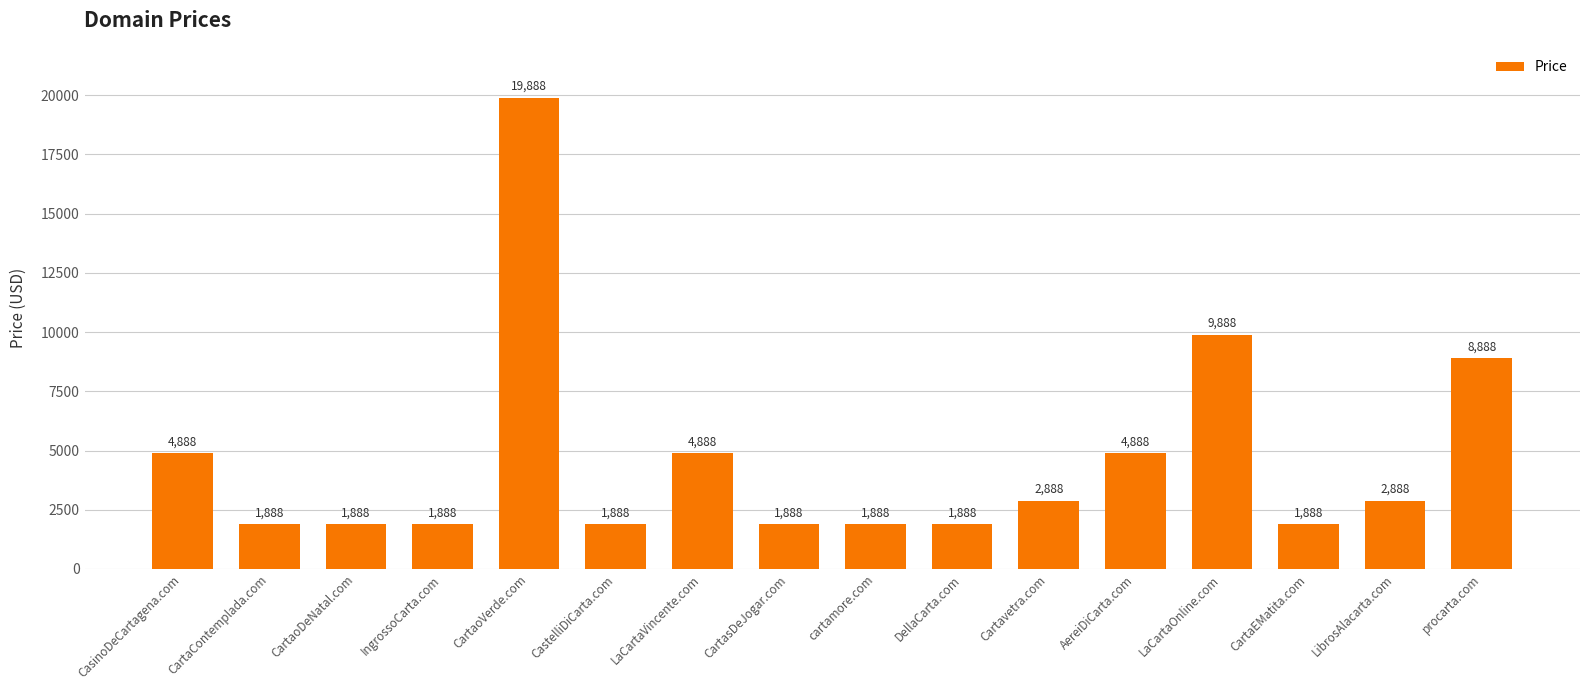

Approximately how many times larger is the value at LibrosAlacarta.com compared to IngrossoCarta.com?

1.5